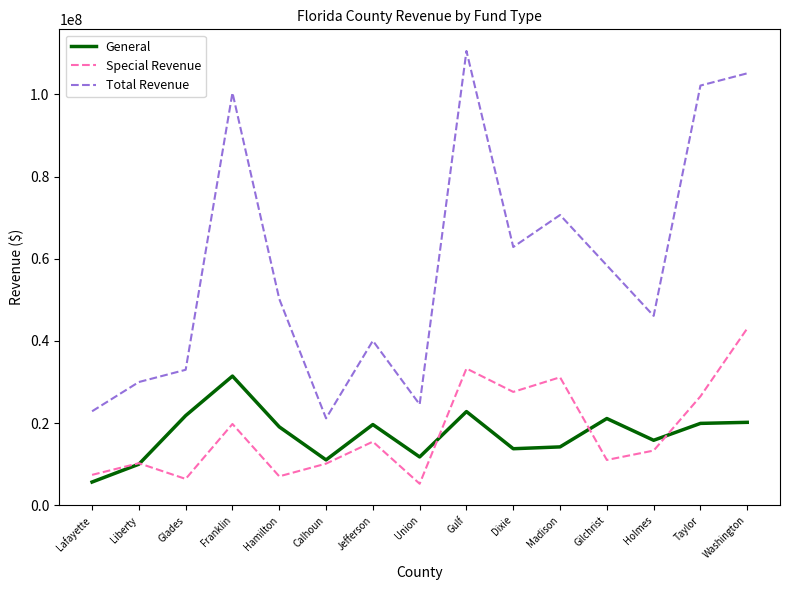

True or false: Special Revenue and Total Revenue intersect in this chart.

False